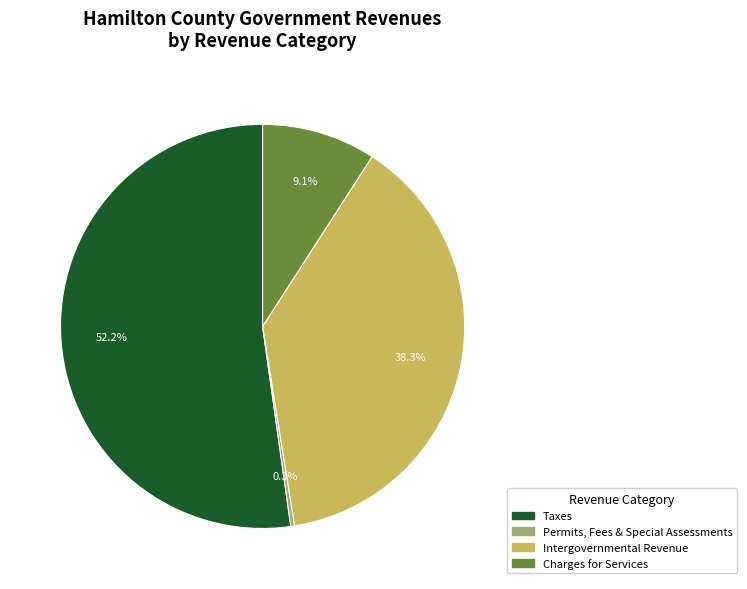

Which slice is the largest?

Taxes